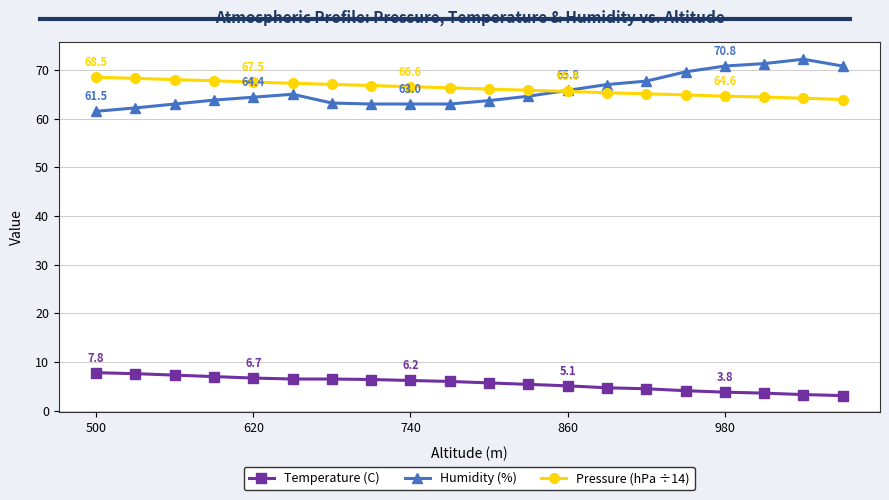

True or false: Temperature (C) and Humidity (%) cross at least once.

False